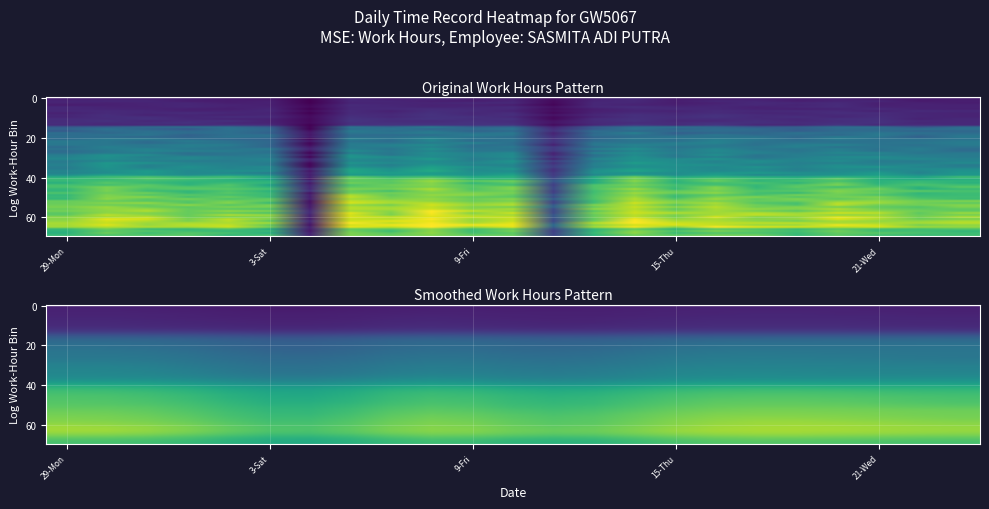

What is the sum of all values?

17.5